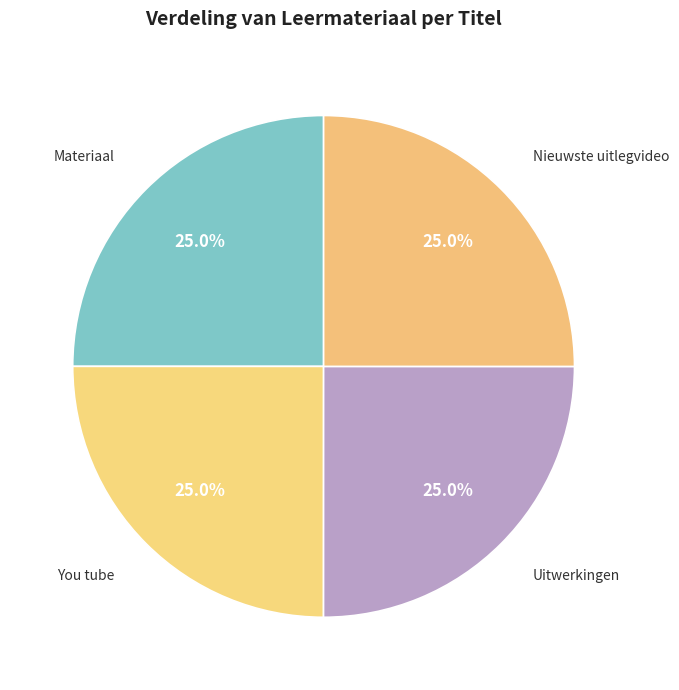

What is the ratio of the value at You tube to the value at Materiaal?

1.0